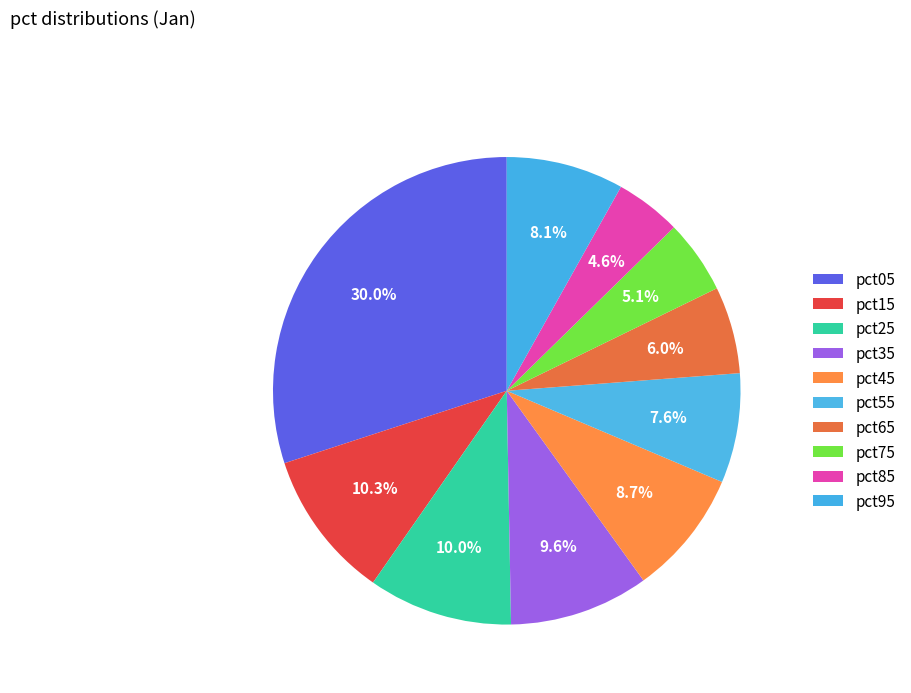

To the nearest percent, what is the difference between the largest and smallest slice percentages?

25%